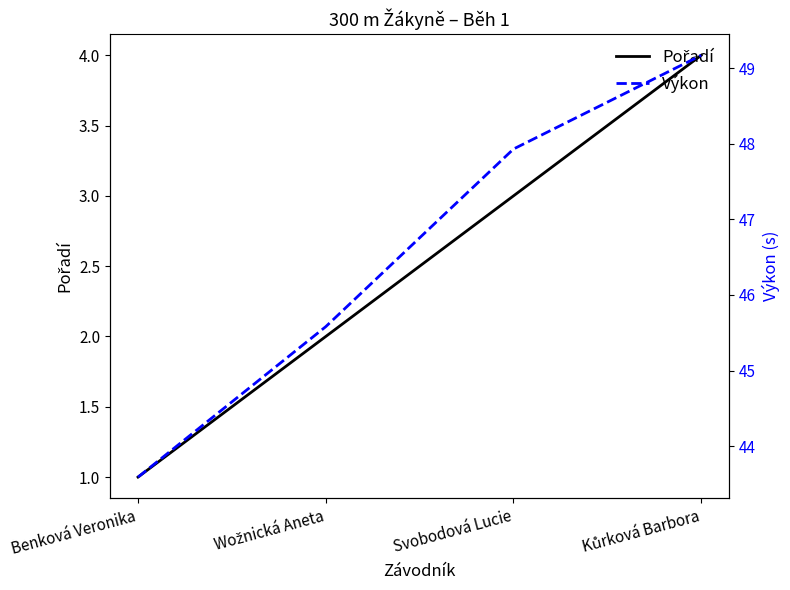

Read the Výkon value at Benková Veronika.

43.6